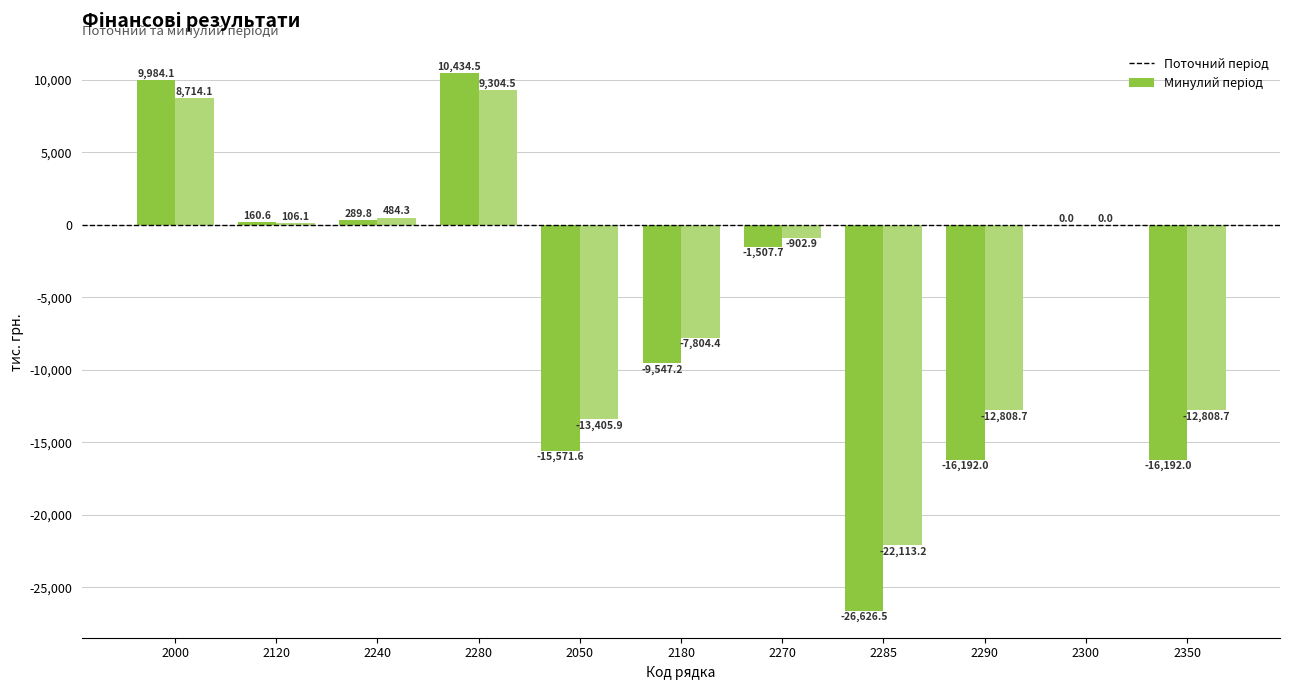

At which category is the sum across all series the highest?

2280